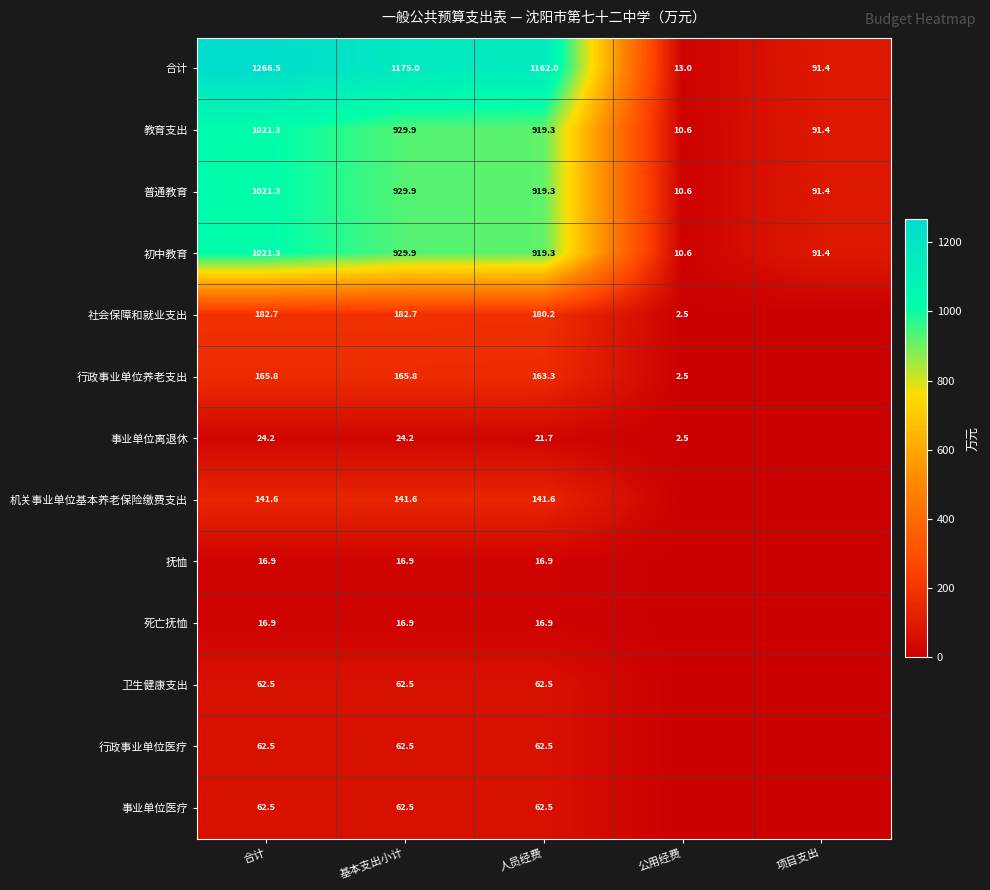

At how many categories does at least one series exceed 707?

3